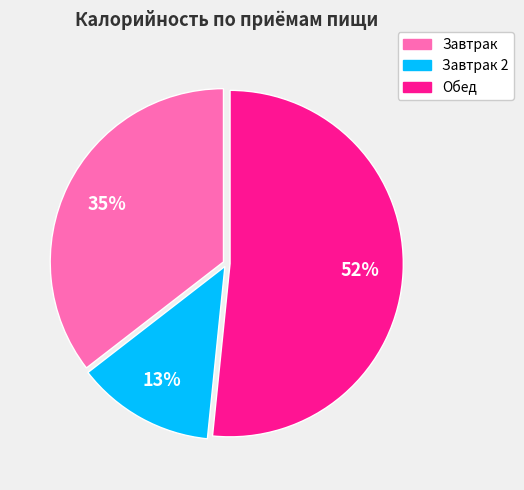

To the nearest percent, what is the difference between the largest and smallest slice percentages?

39%